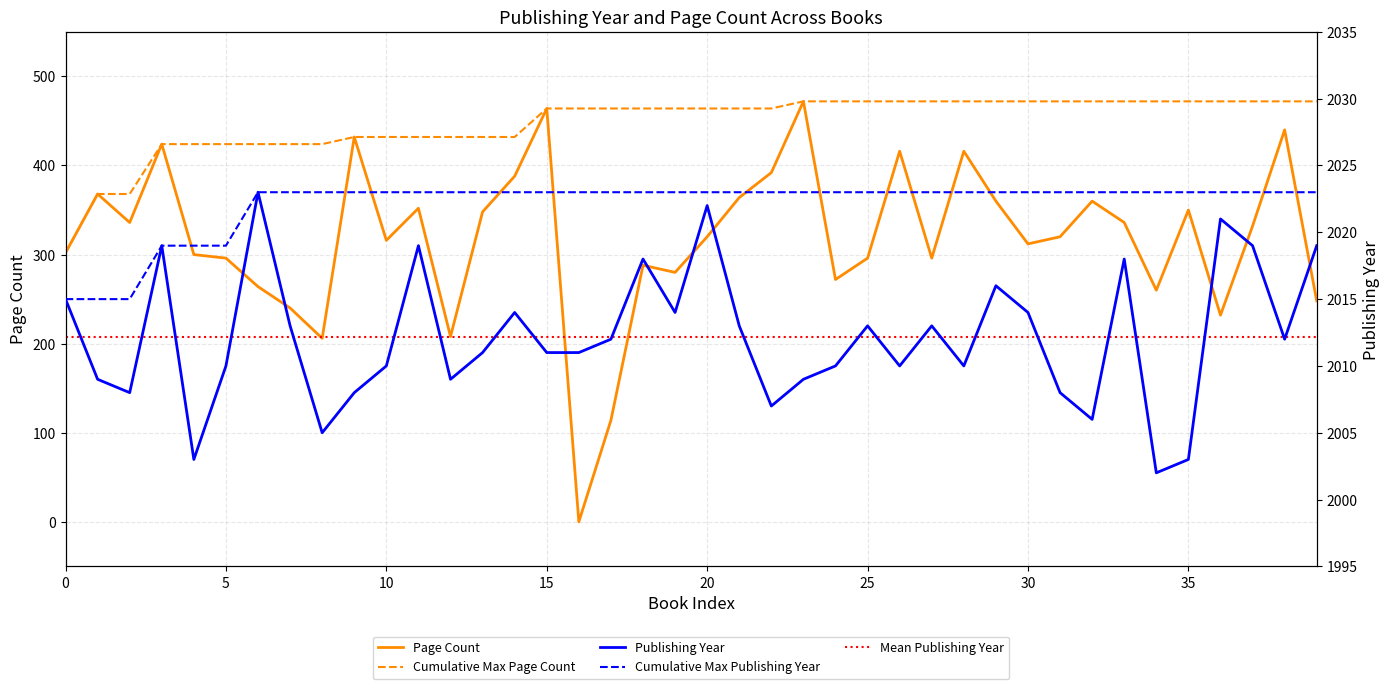

What is the lowest value of the Cumulative Max Page Count series?

302